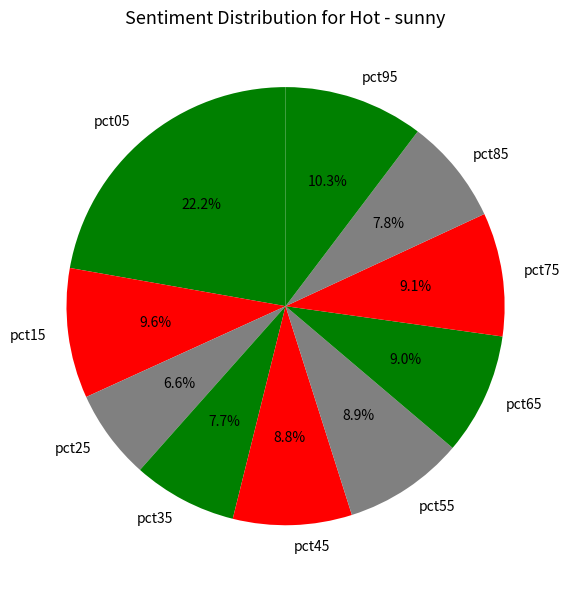

Which has a higher value, pct25 or pct35?

pct35